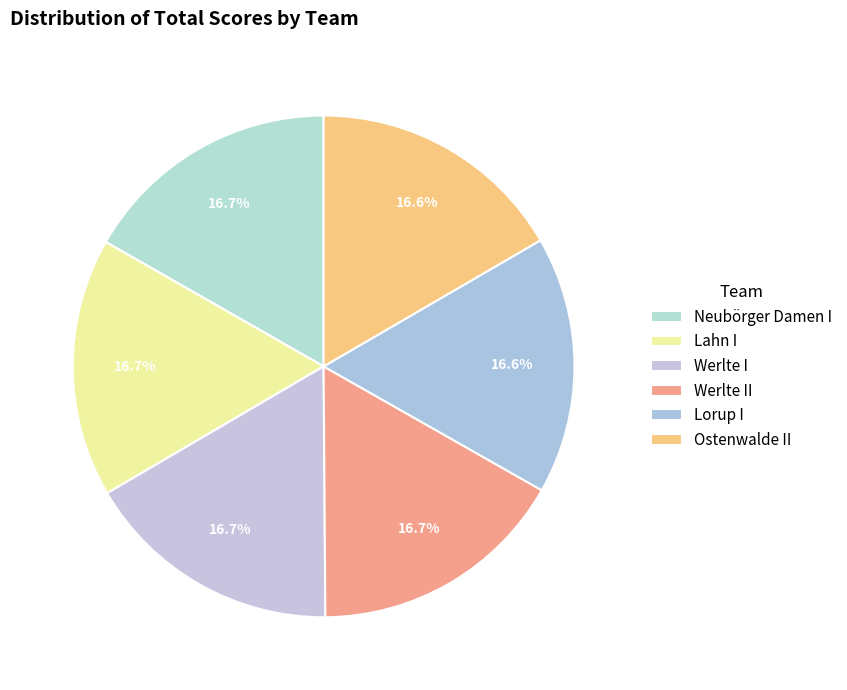

What is the largest slice in the pie chart?

Neubörger Damen I